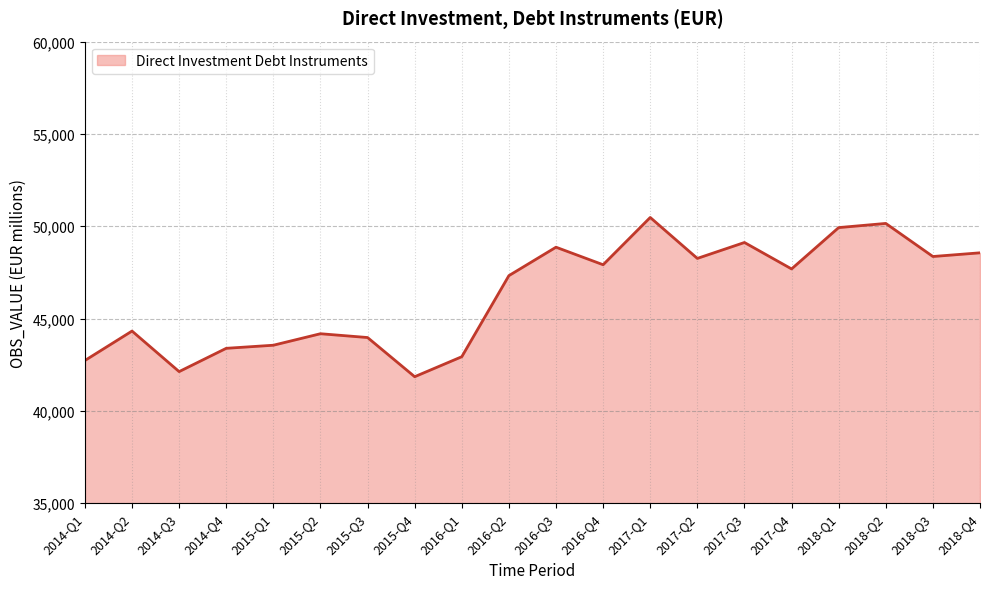

What is the average value?

46284